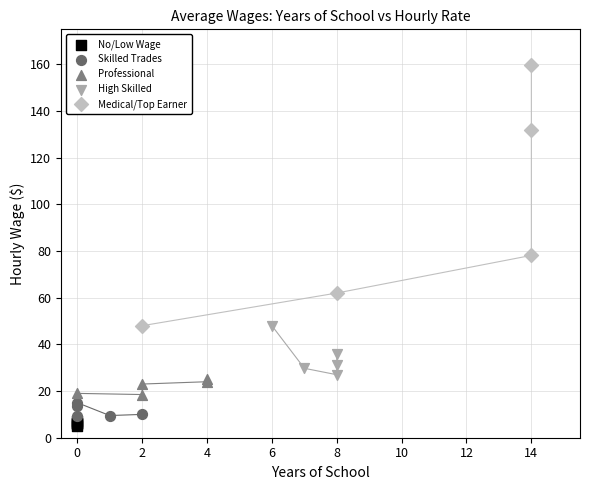

Which series reaches the minimum Y coordinate?

No/Low Wage